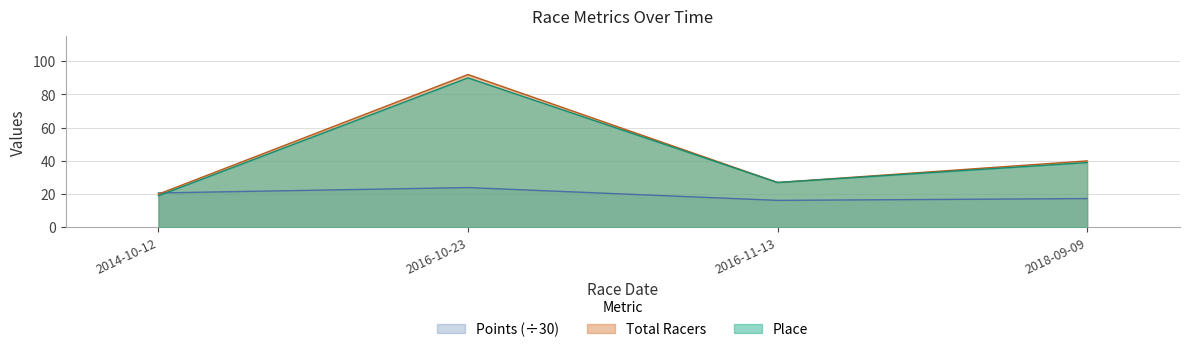

Which series has the largest range (max minus min)?

Total Racers